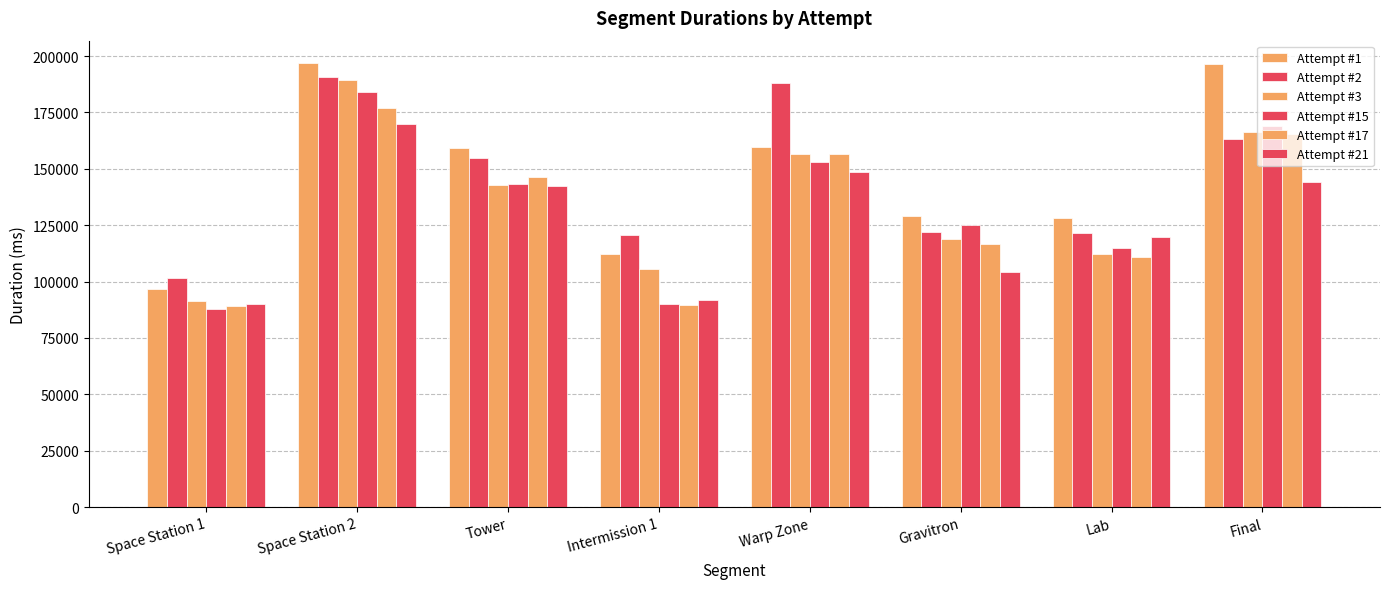

Where does the Attempt #3 series first go above 142983?

Space Station 2